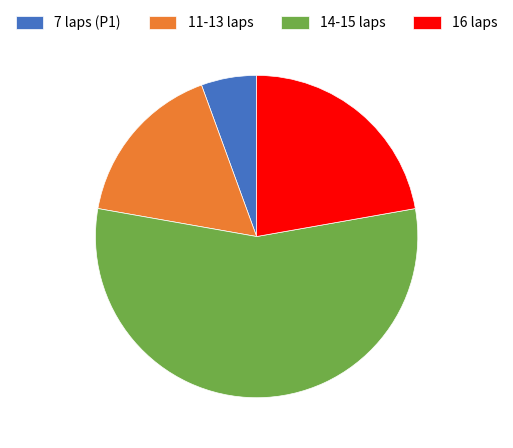

Which category has the biggest portion of the pie?

14-15 laps